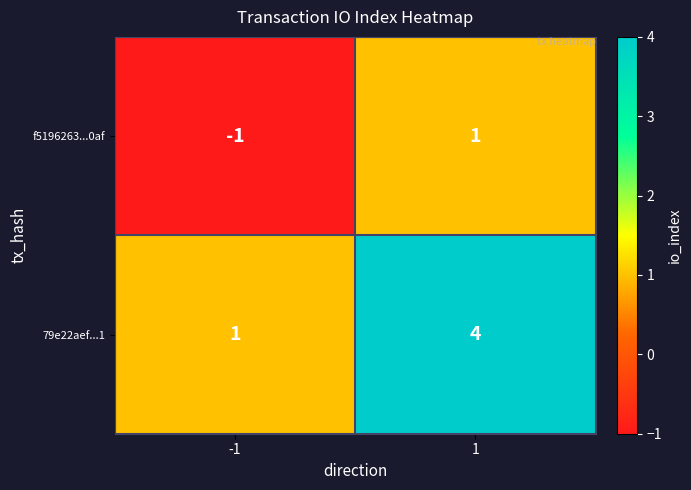

At which category does the chart reach its peak across all series?

1